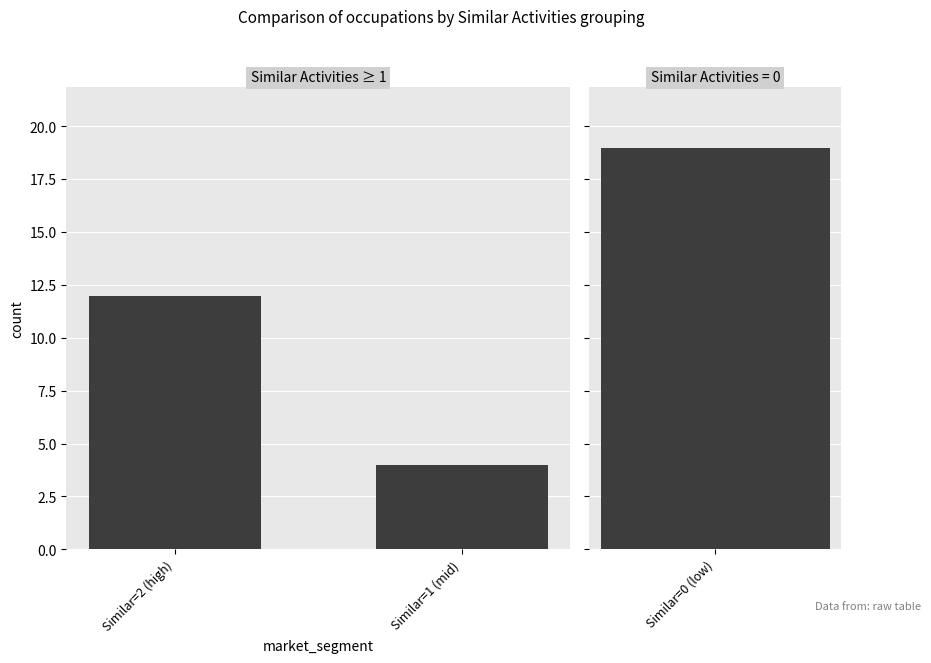

Which has a higher value, Similar=2 (high) or Similar=1 (mid)?

Similar=2 (high)